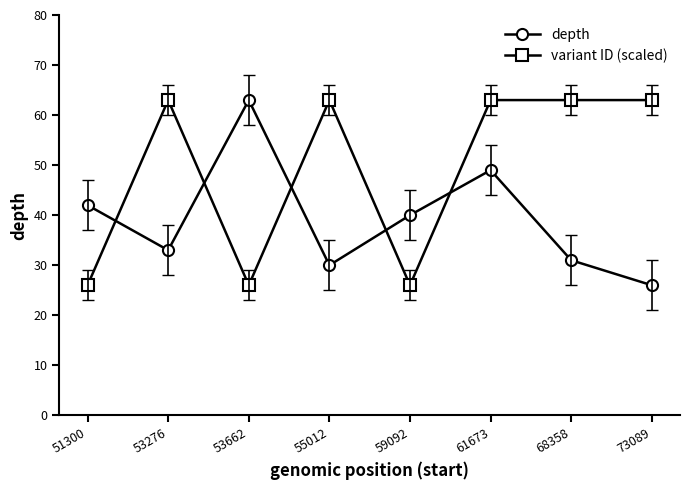

After their last crossing, which series has the higher values: depth or variant ID (scaled)?

variant ID (scaled)